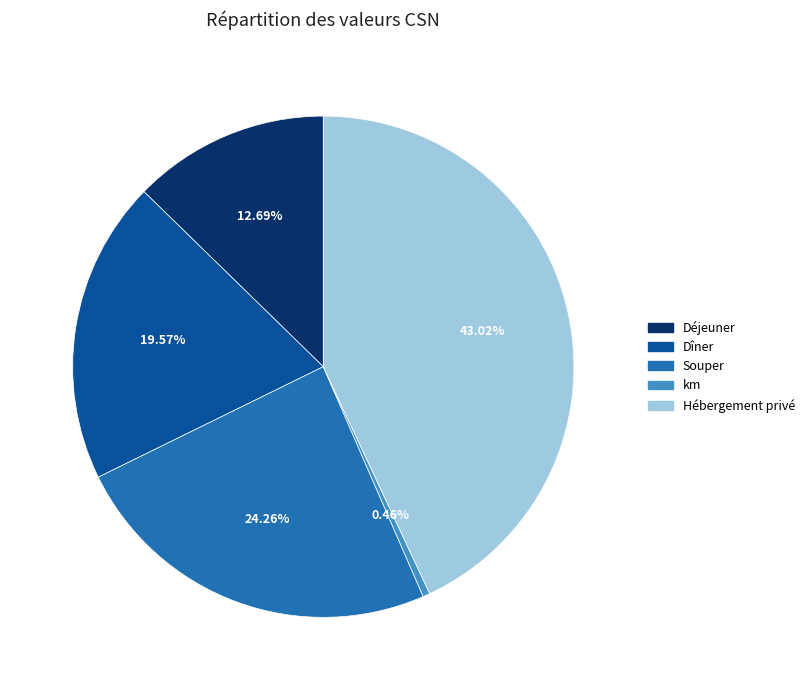

Count the number of slices in the pie.

5